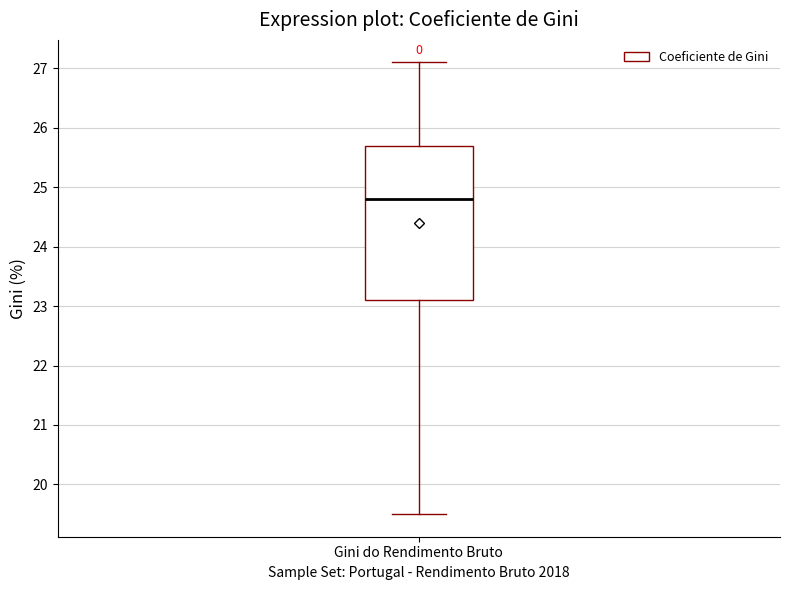

Where is the lower edge of the box for Gini do Rendimento Bruto on the y-axis? The values are not printed on the chart, so give them approximately, as read against the axis.

23.1